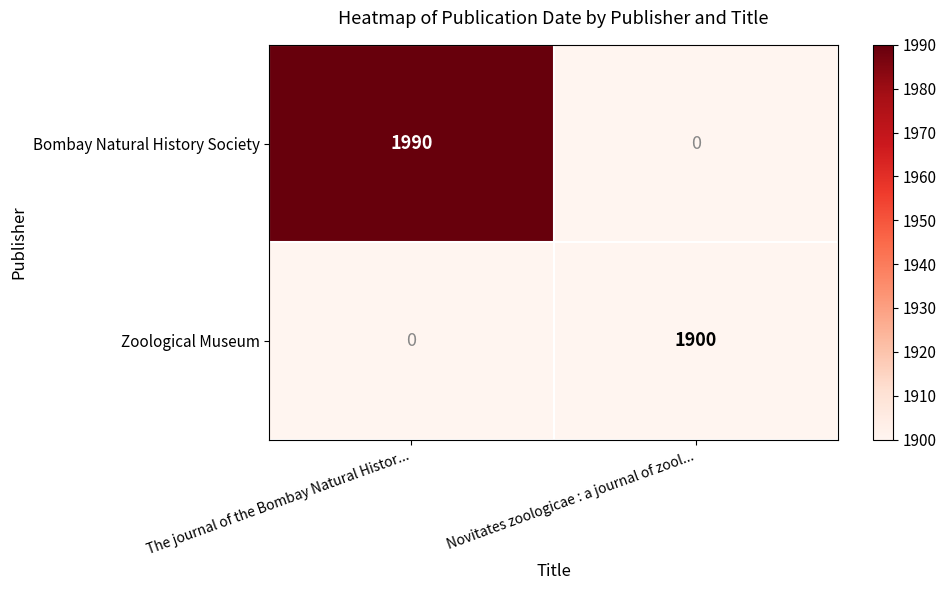

Which series has the largest total across all categories?

Bombay Natural History Society